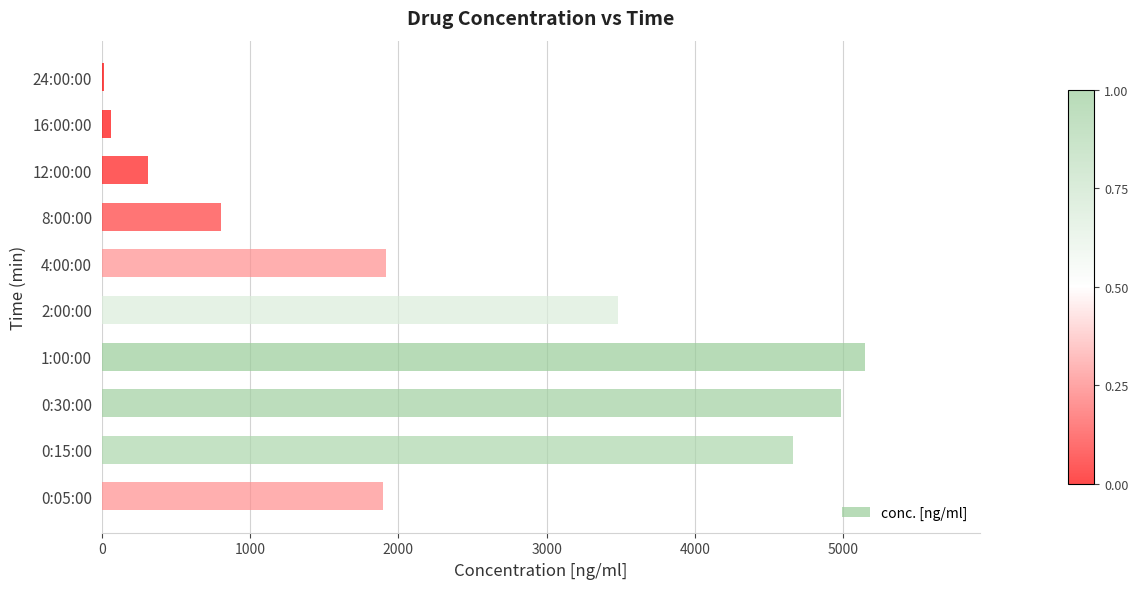

Is it true that the value at 0:15:00 is 1032.3?

False